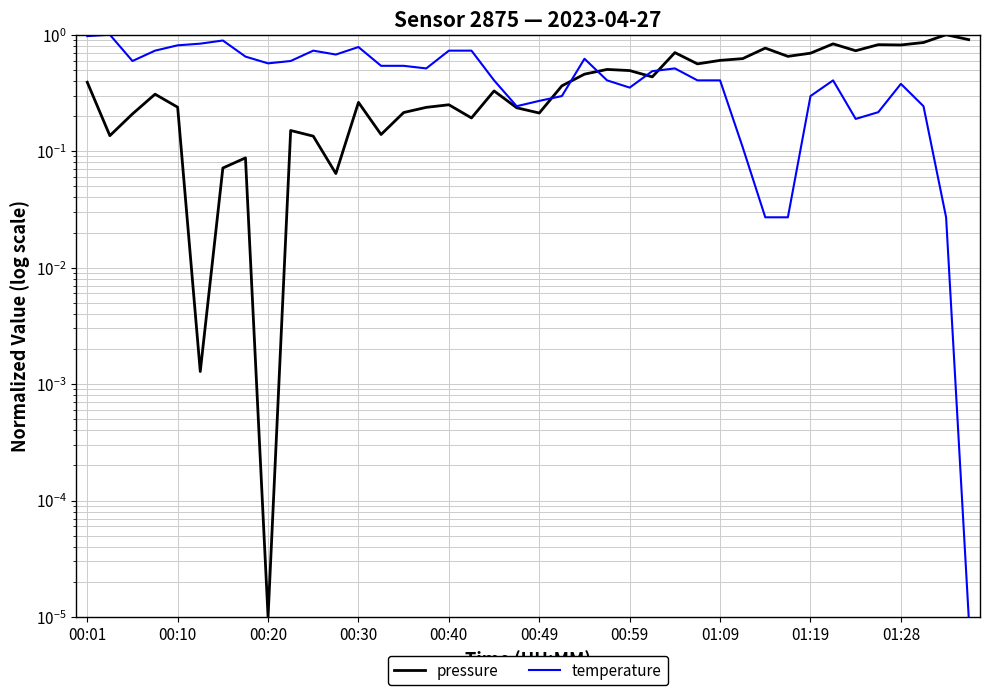

At which category is the sum across all series the highest?

00:01